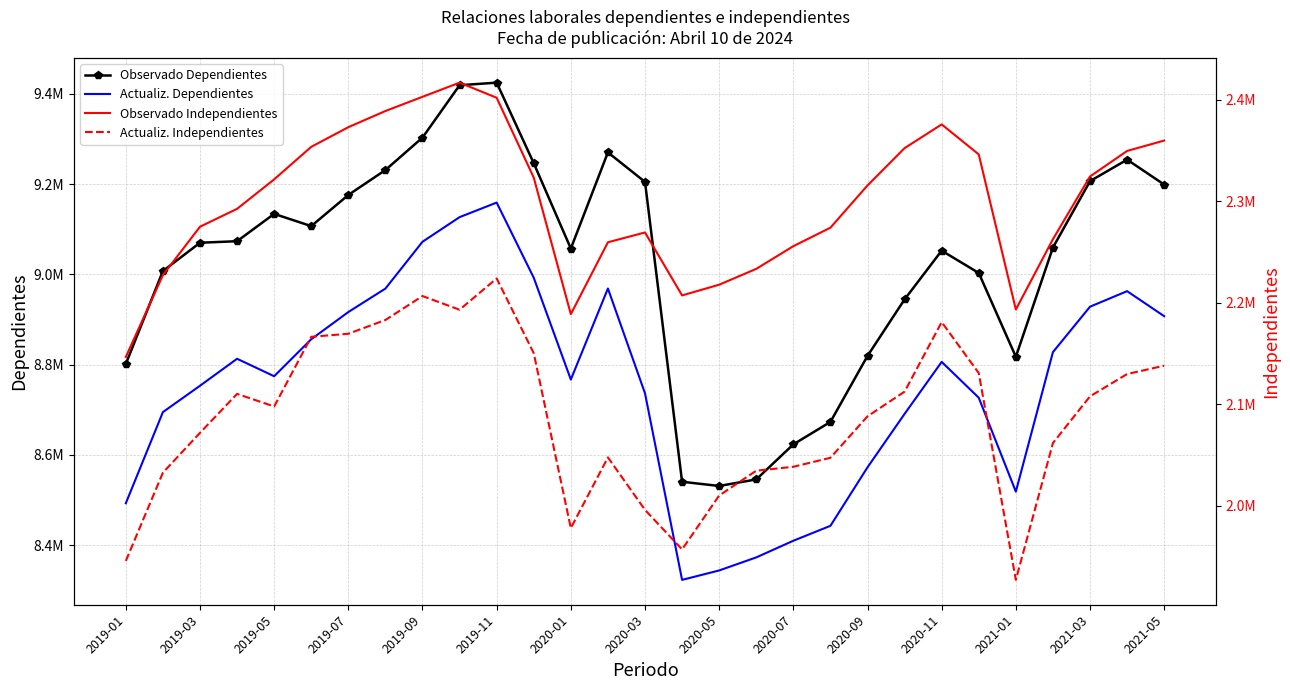

Reading left to right, transcribe all the data shown in this chart.

Observado Dependientes: 8801553	9007416	9070089	9073488	9134022	9106939	9175911	9231152	9302983	9419025	9424698	9246314	9057208	9270259	9204859	8540570	8531290	8545785	8623425	8673160	8819370	8944620	9052557	9003123	8817415	9059360	9206494	9254214	9198923
Actualiz. Dependientes: 8492985	8694896	8753285	8813067	8774346	8856327	8916577	8968522	9072256	9126795	9159066	8992512	8767005	8968690	8736570	8323248	8344132	8373030	8409947	8442988	8572588	8690997	8806140	8726743	8518657	8827738	8928419	8962815	8907404
Observado Independientes: 2146660	2227368	2275069	2292687	2321733	2353819	2373182	2389135	2403129	2417080	2402197	2323462	2188848	2259732	2269397	2207327	2217896	2233511	2255888	2274108	2315768	2352532	2375945	2346332	2193441	2262747	2324578	2349760	2360003
Actualiz. Independientes: 1945578	2032578	2071864	2110256	2097837	2166533	2169531	2183109	2206706	2193226	2224077	2150402	1977942	2047623	1995900	1956922	2010064	2034520	2038390	2047270	2088144	2112478	2181023	2130759	1926896	2061799	2107832	2129825	2138044